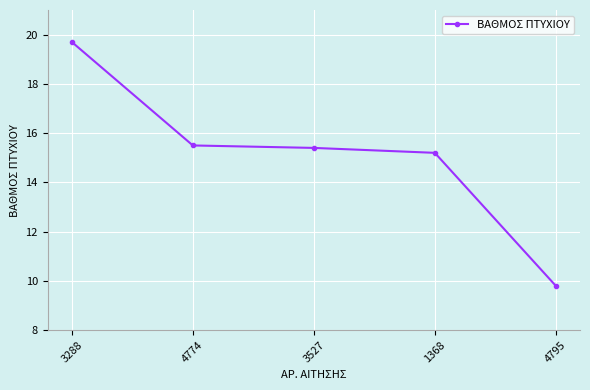

What value does the data have at 1368?

15.2